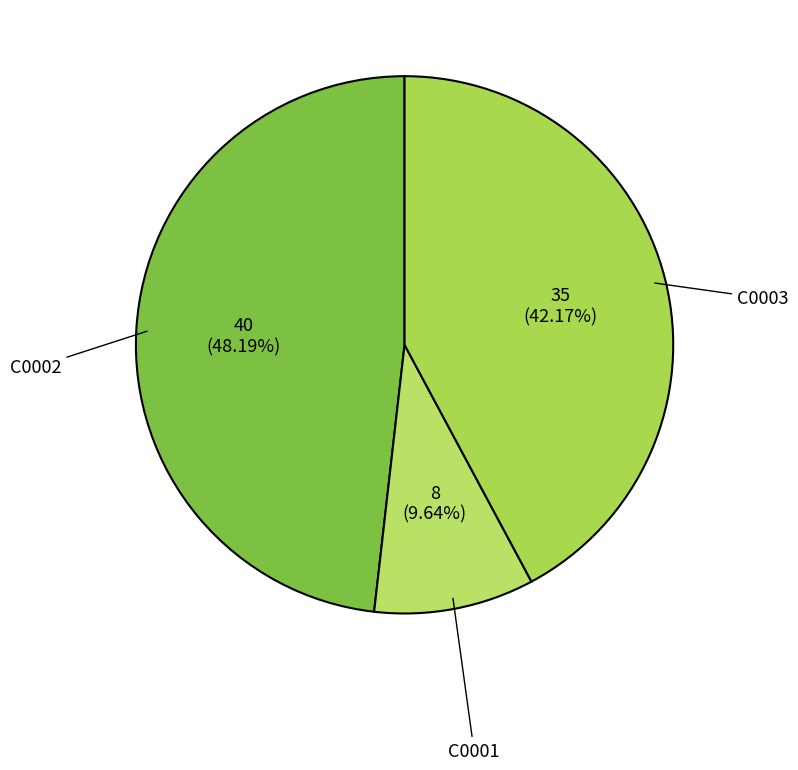

Does any single category account for the majority?

No